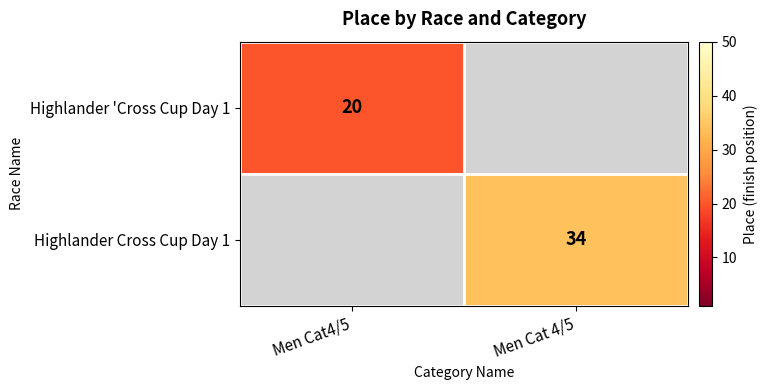

Is it true that Highlander Cross Cup Day 1 equals 34 at Men Cat 4/5?

True